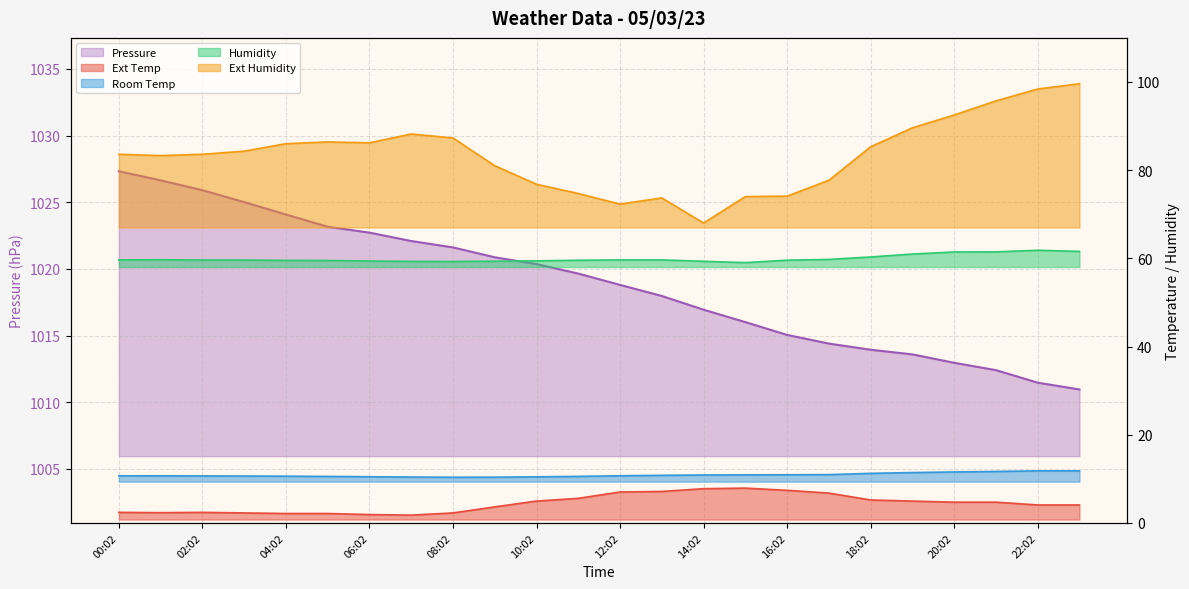

What is the spread (max minus min) of values at 01:02?

1024.3